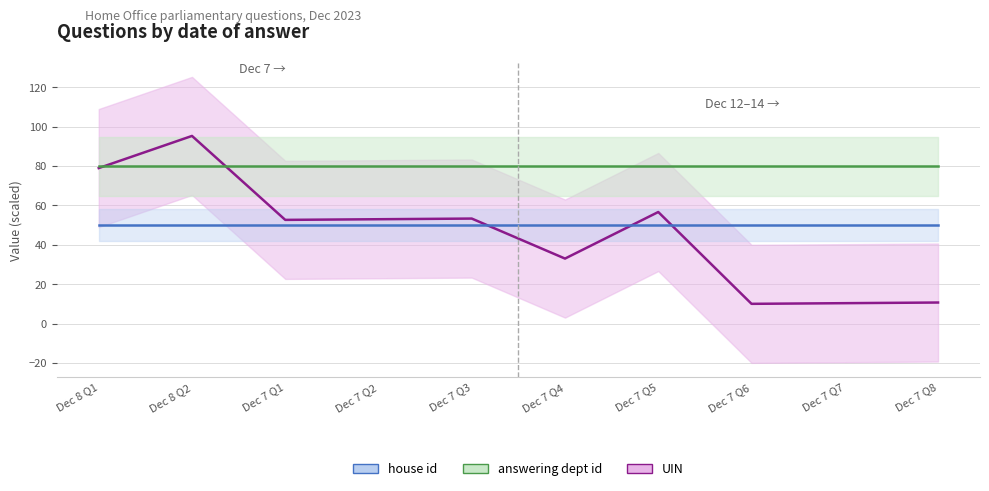

List the series in order of their peak value, highest first.

UIN, answering dept id, house id